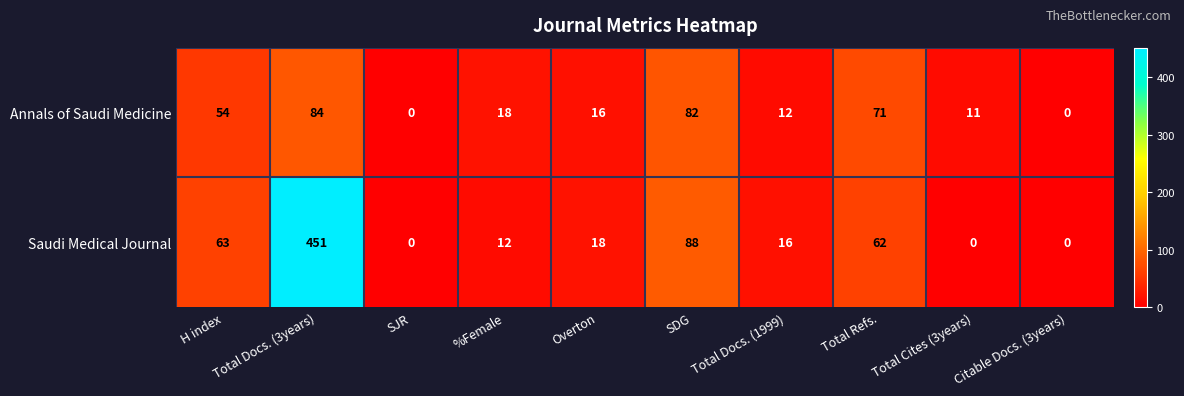

Is it true that Annals of Saudi Medicine equals 31 at SDG?

False